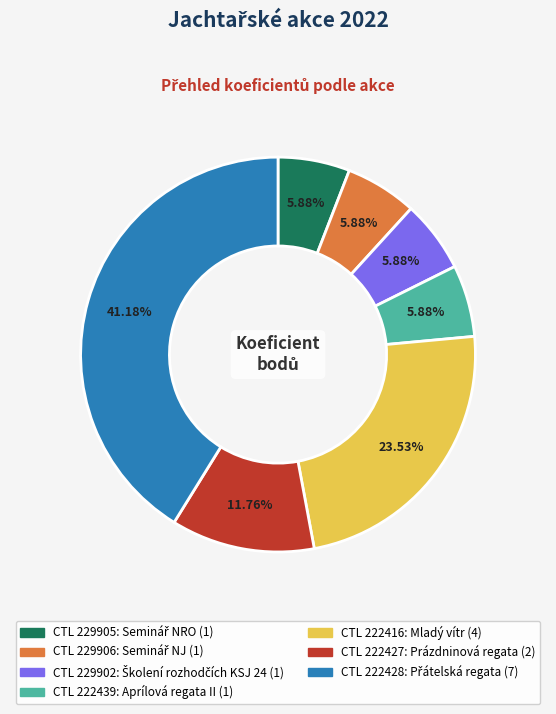

Does any single category account for the majority?

No